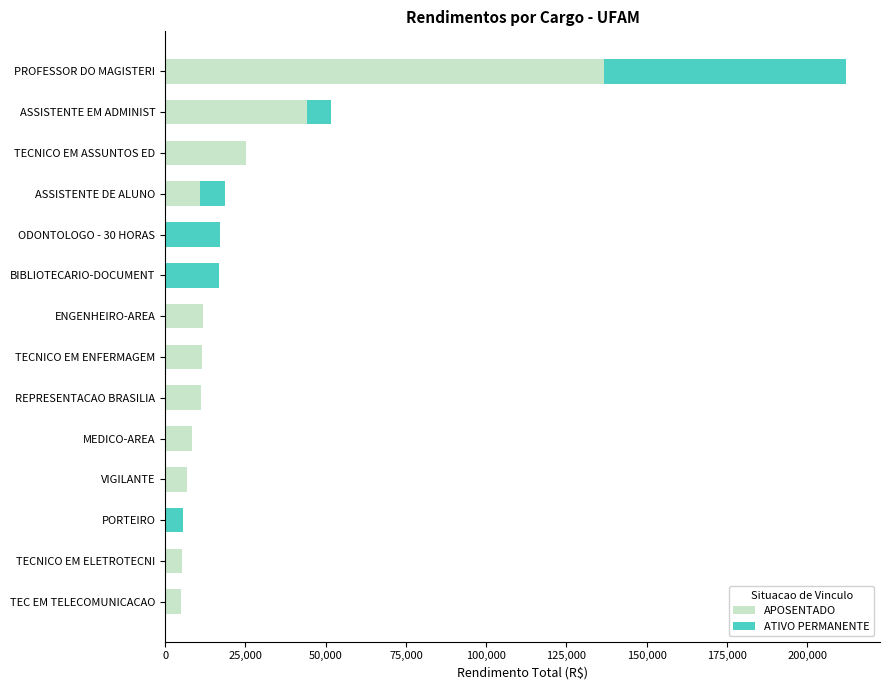

The APOSENTADO series shows 87155.4 at BIBLIOTECARIO-DOCUMENT. True or false?

False